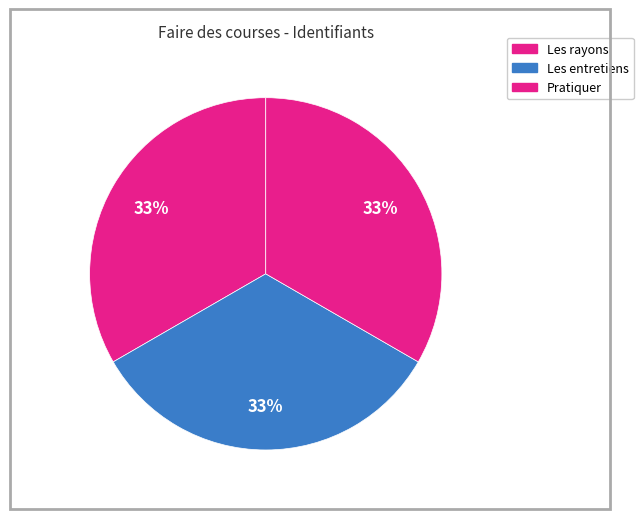

Which category has the biggest portion of the pie?

Pratiquer